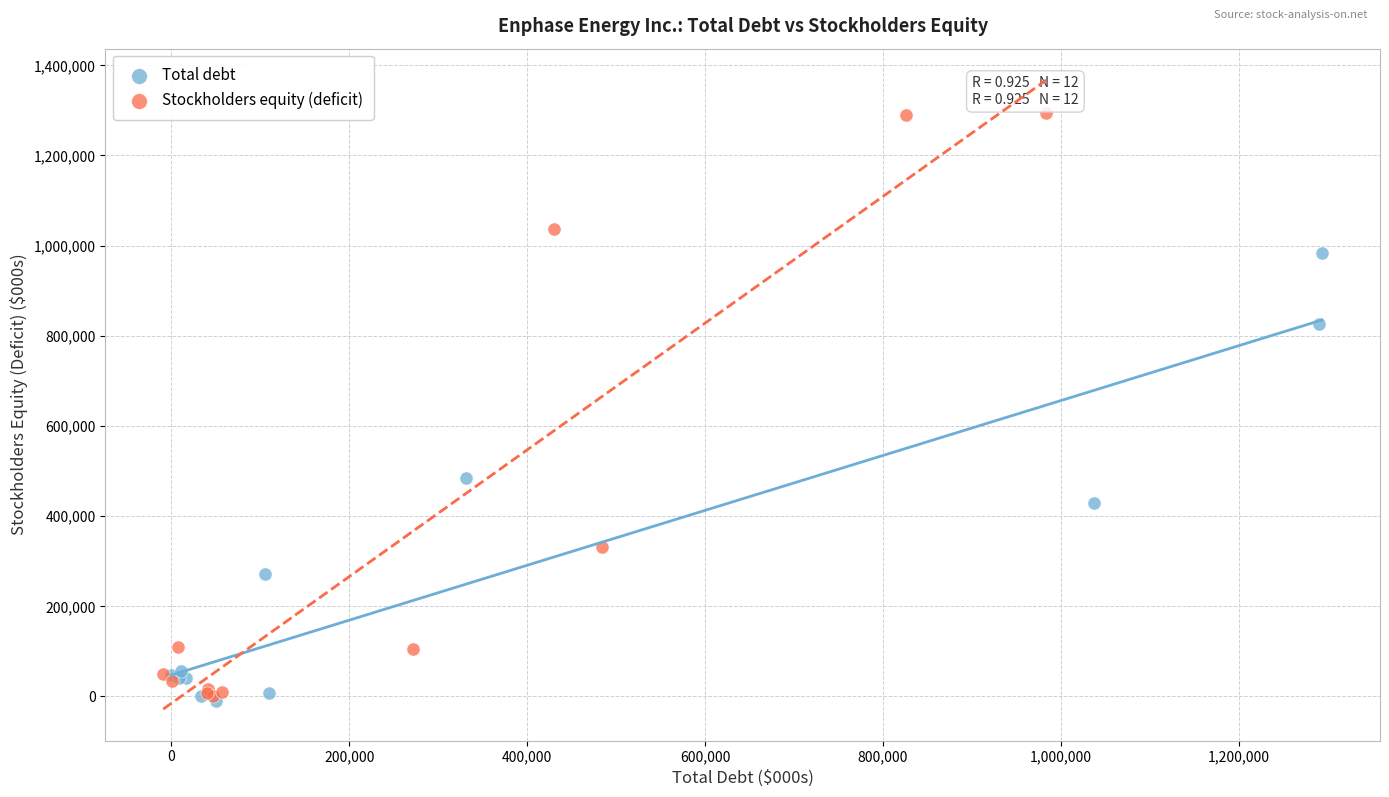

What are all the series names shown in the legend?

Total debt, Stockholders equity (deficit)